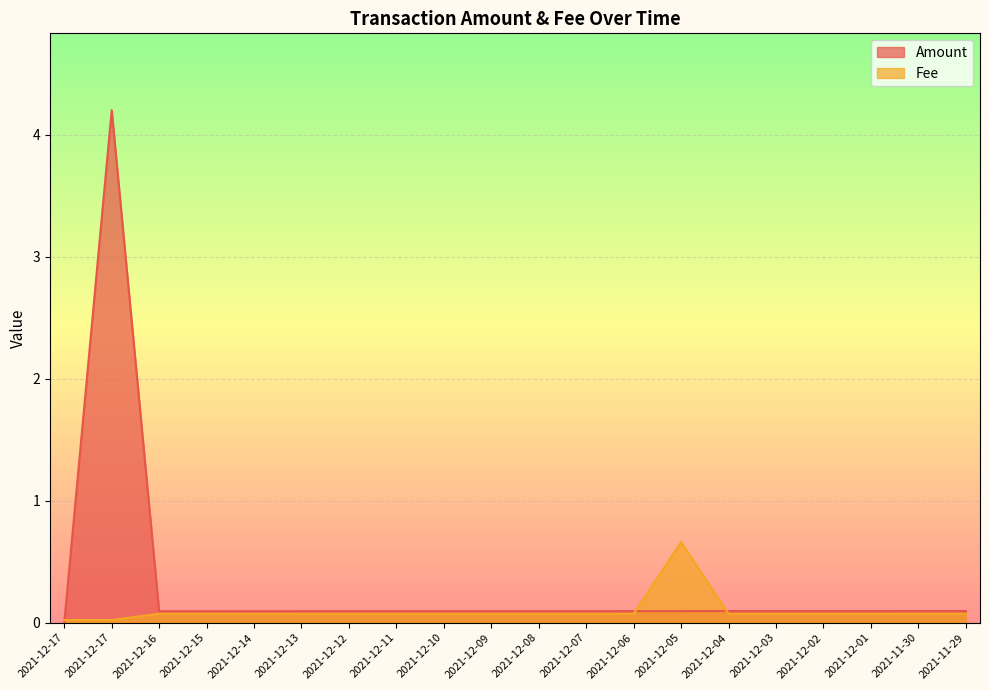

Is it true that Amount equals 0.1 at 2021-12-16?

True